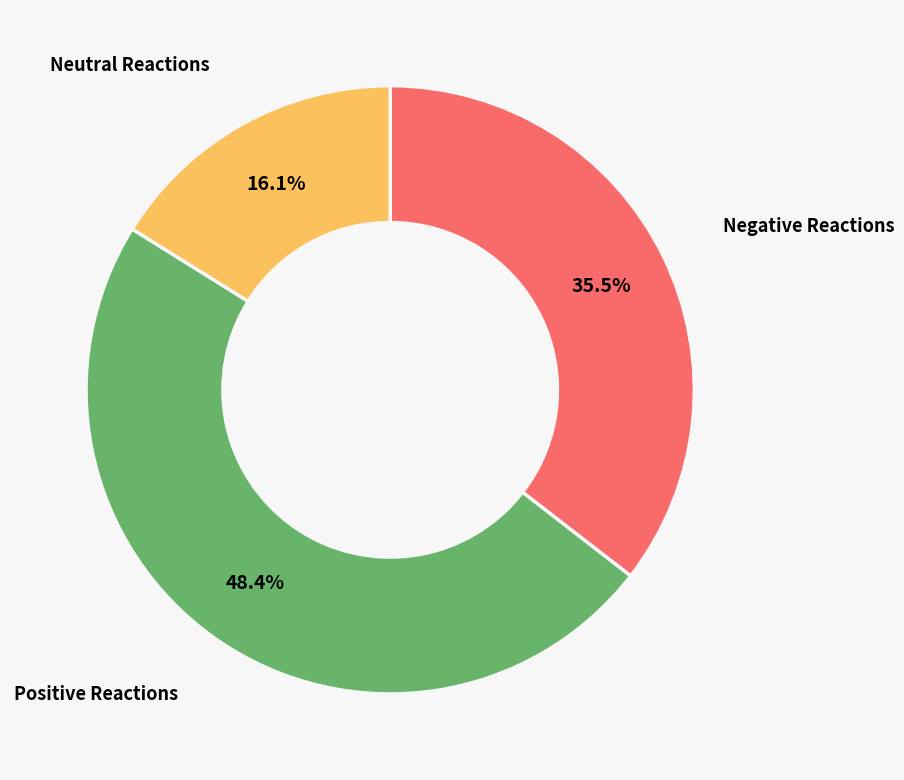

Is there a majority slice in this chart?

No